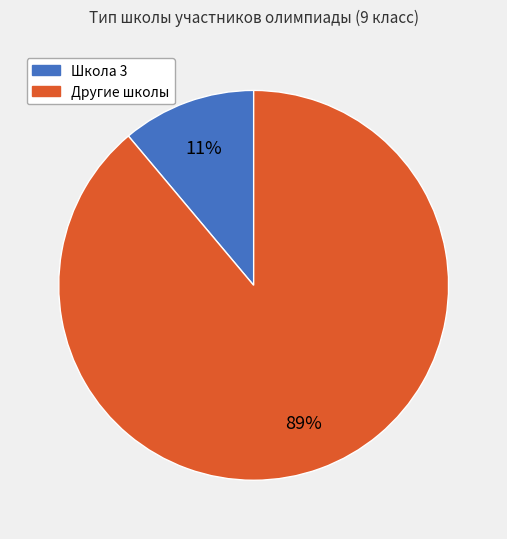

To the nearest percent, what is the average slice percentage?

50%